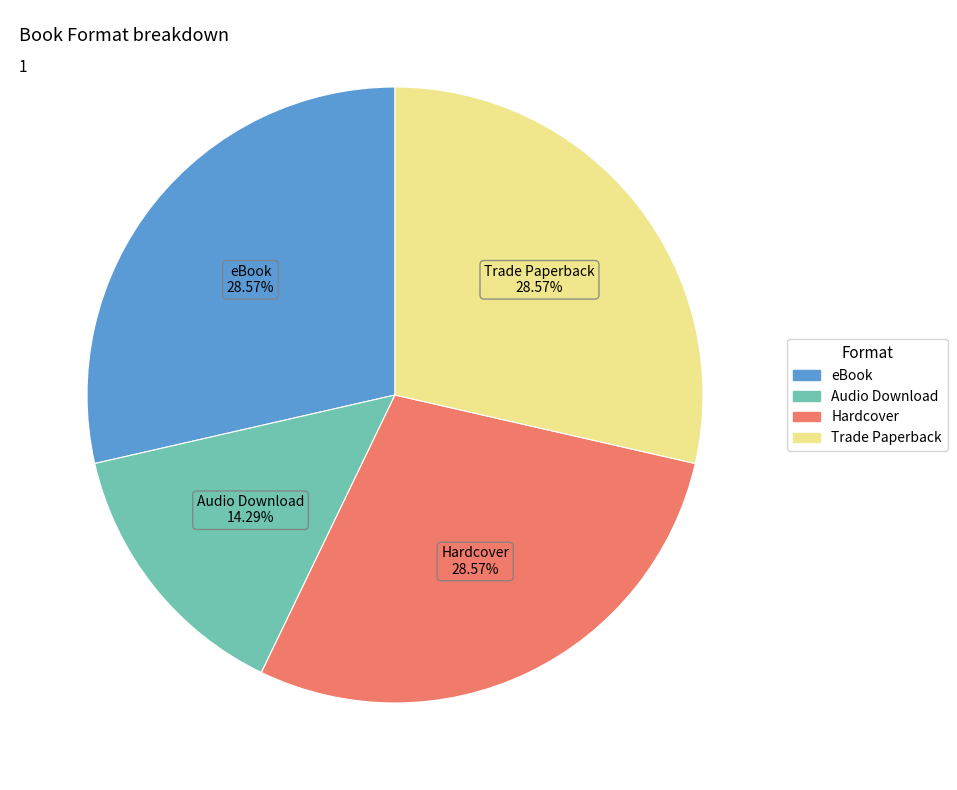

Is there any slice that represents more than half of the pie?

No